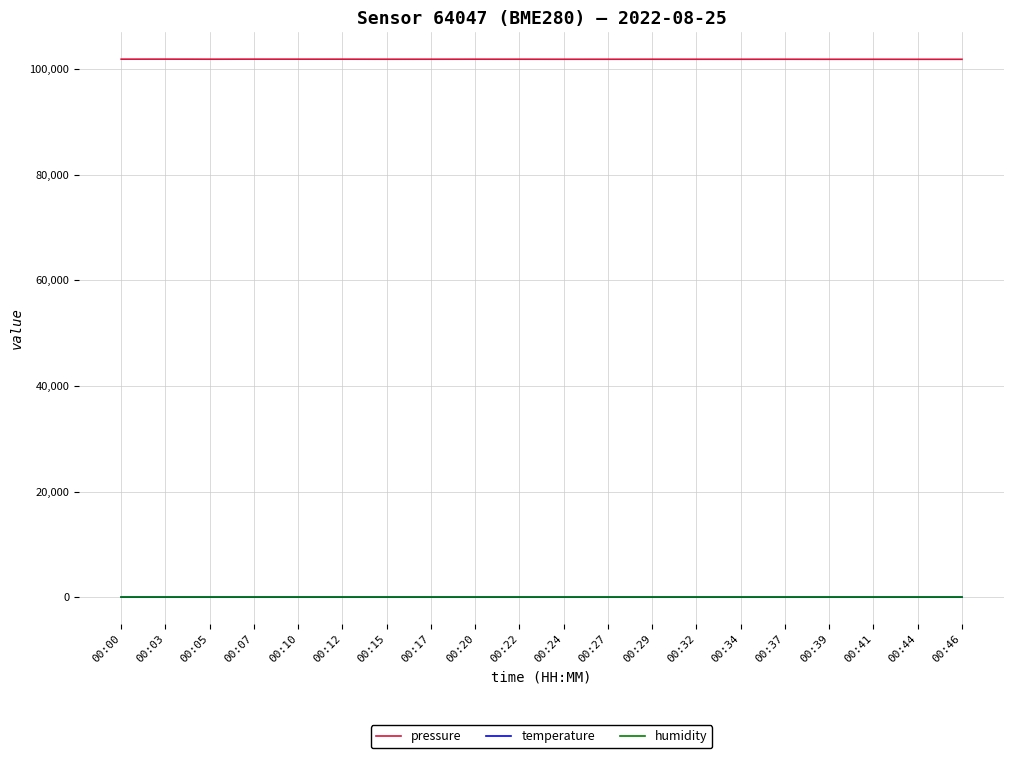

What is the sum of the temperature values at 00:03 and 00:10?

37.9